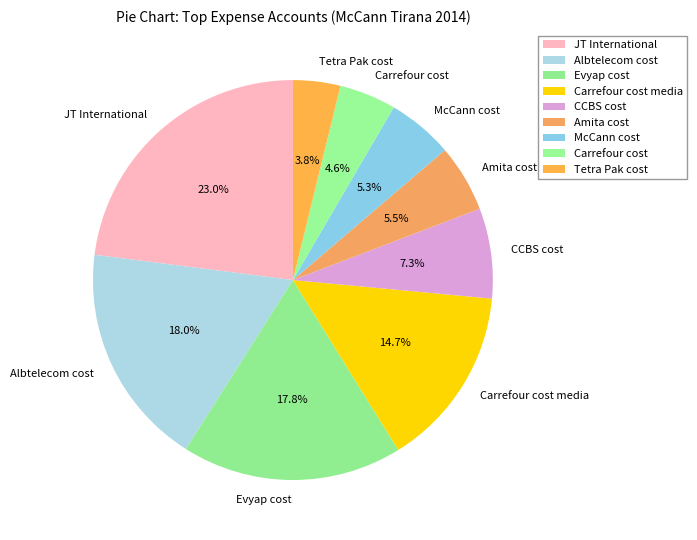

Between Albtelecom cost and Tetra Pak cost, which is larger?

Albtelecom cost